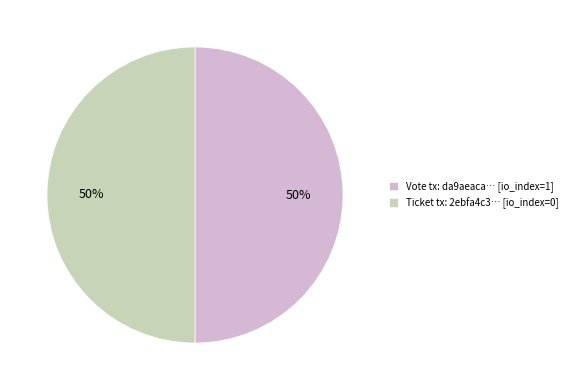

To the nearest percent, what is the difference between the largest and smallest slice percentages?

0%